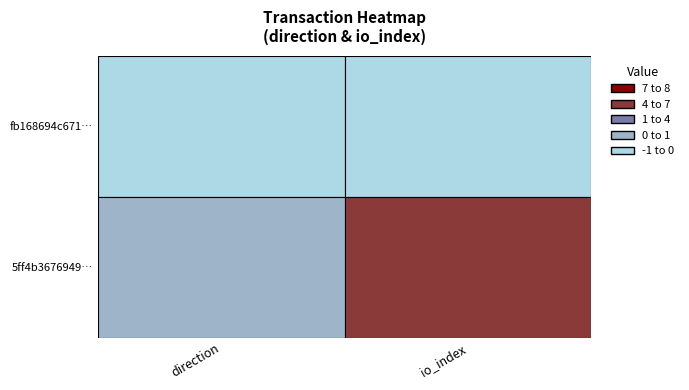

The value of 5ff4b3676949500a9c0f490c6caebd1878adb7b at 1 is 11. True or false?

False